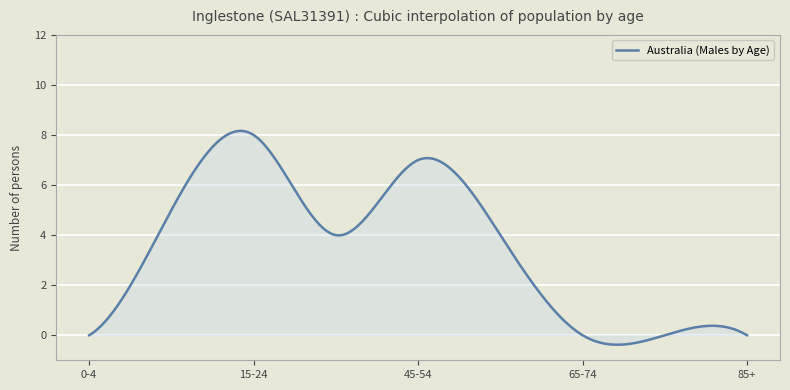

What is the difference between the maximum and minimum values?

8.5